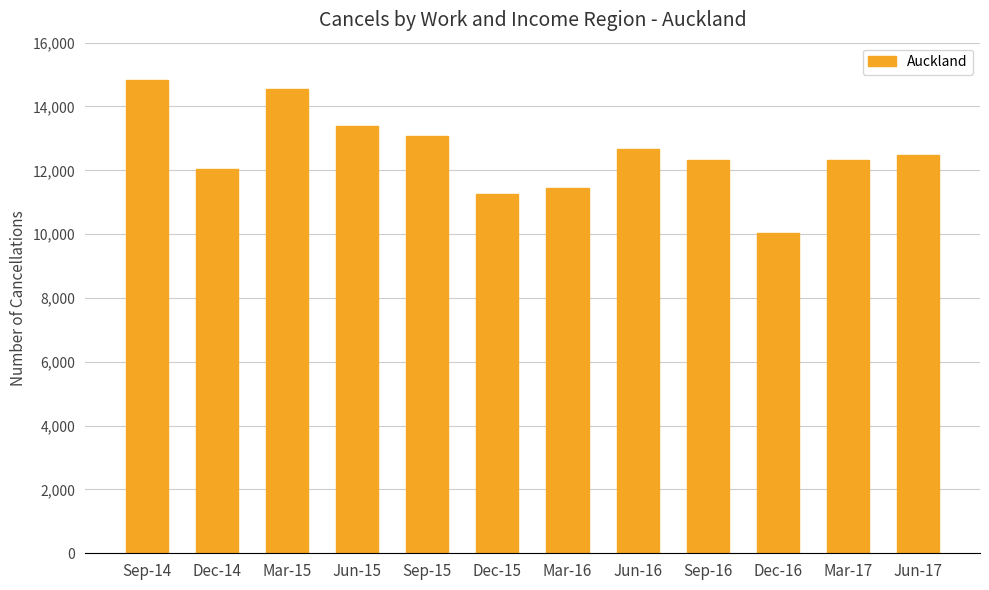

What position from the right is Sep-14?

12